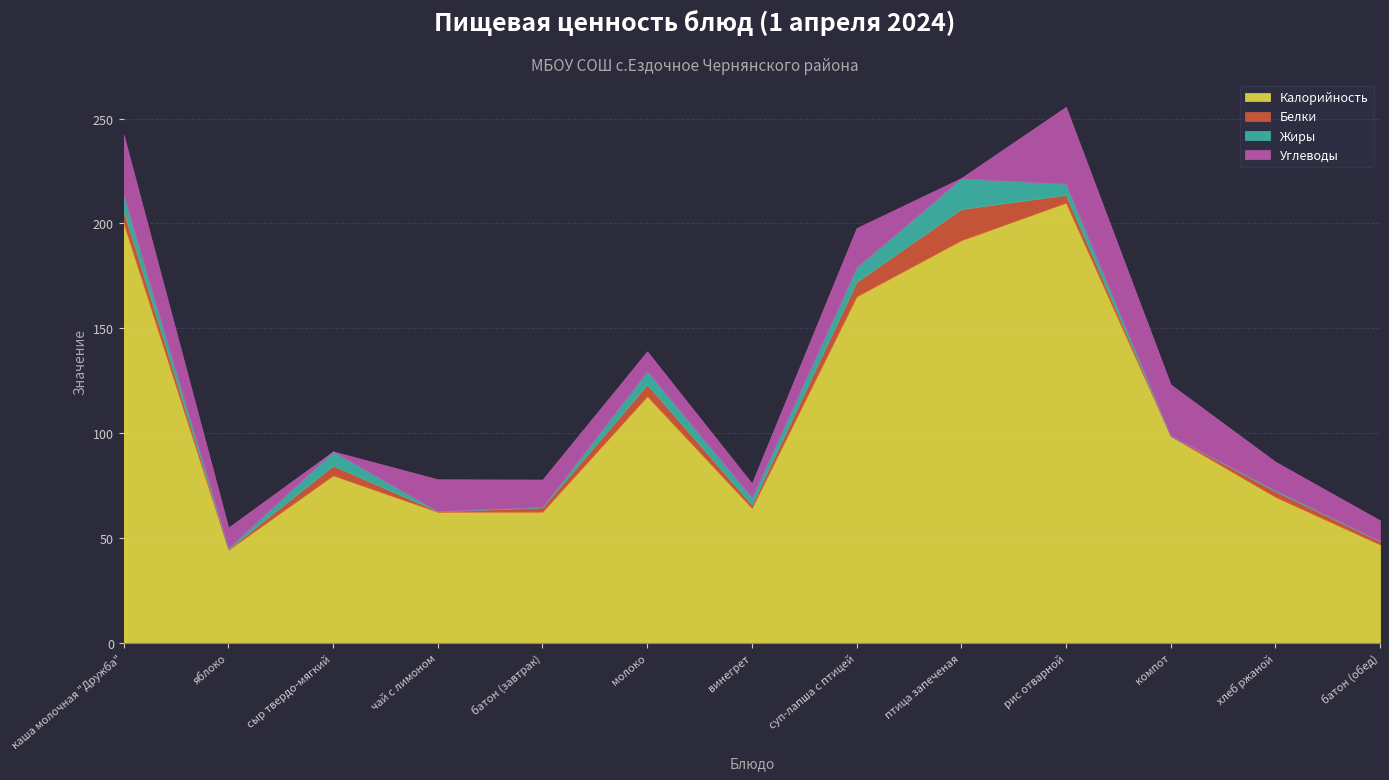

The Калорийность series shows 64.3 at винегрет. True or false?

True